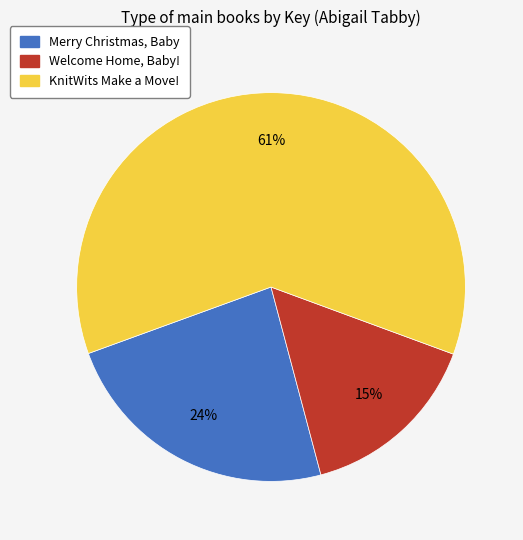

What percentage is the Merry Christmas, Baby slice, to the nearest percent?

24%